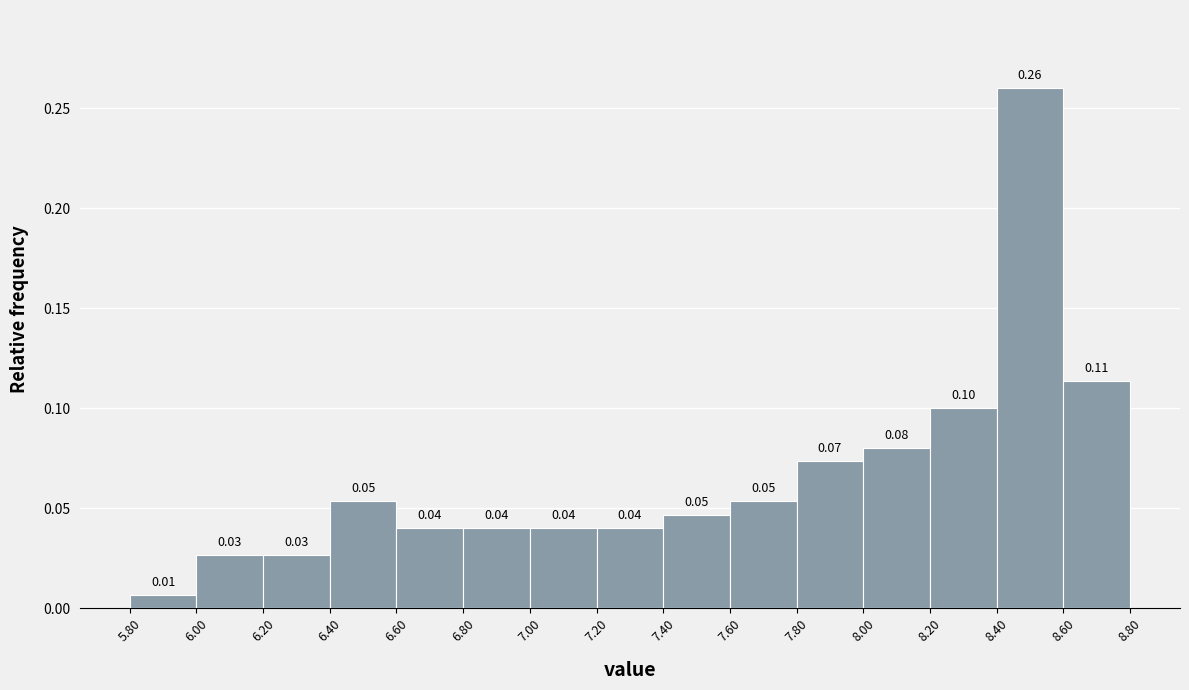

Which range on the x-axis has the tallest bar?

8.40 to 8.60